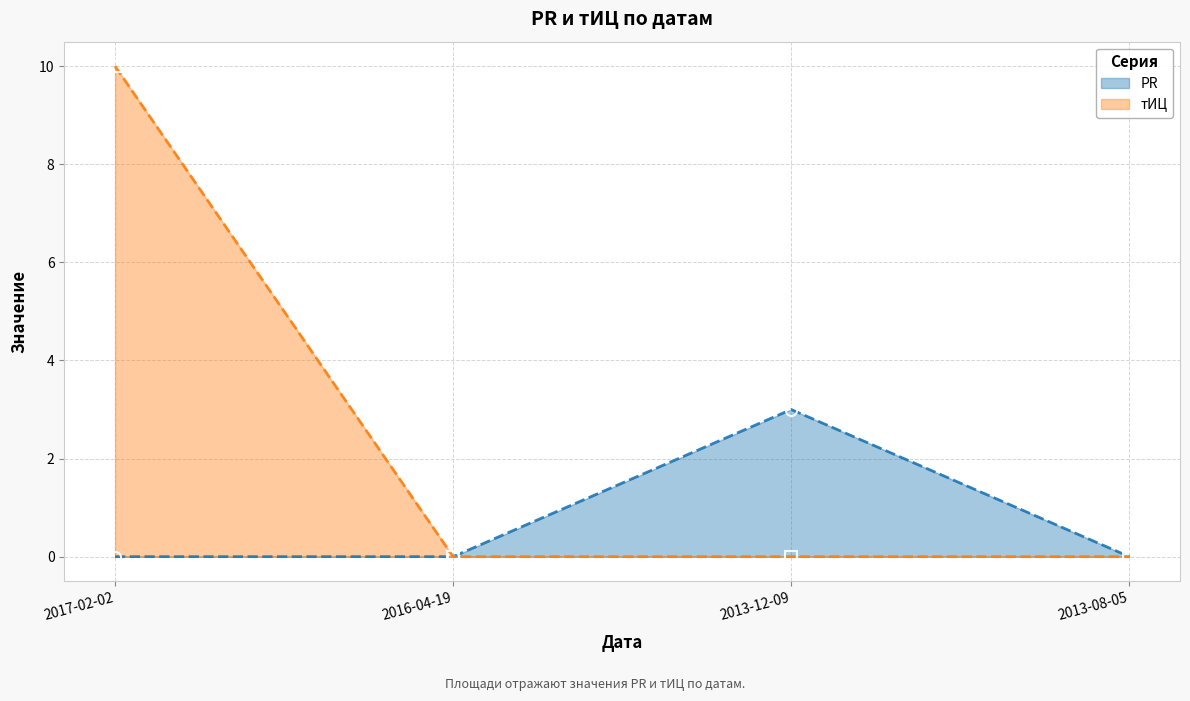

True or false: тИЦ and PR cross at least once.

False